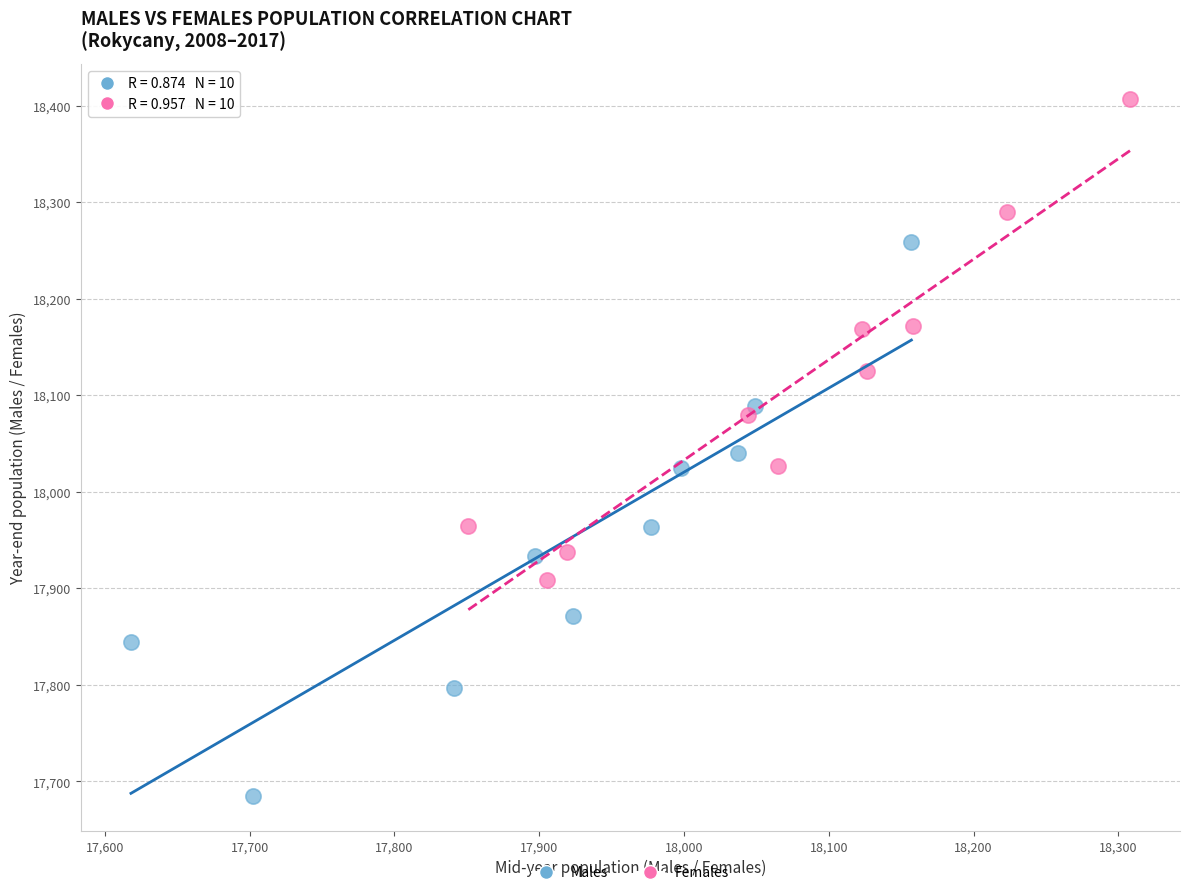

Which series has the largest Y range (max minus min)?

Males